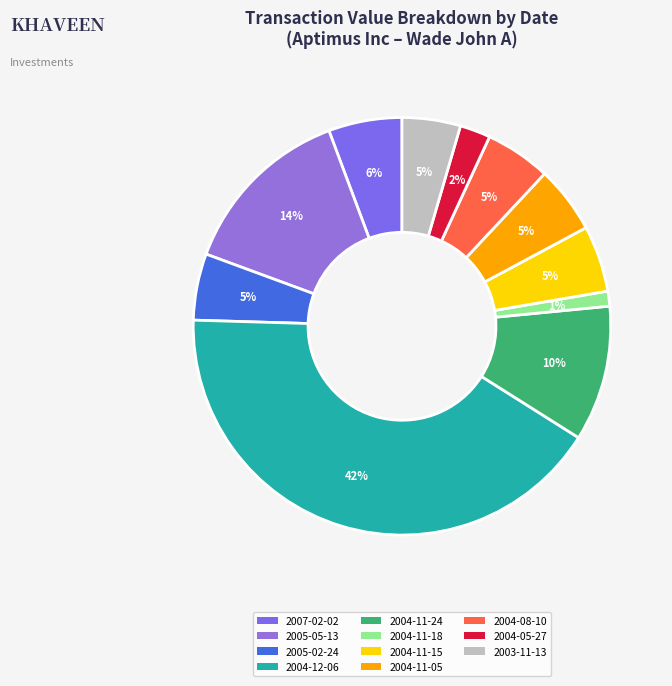

To the nearest percent, what percentage of the pie is 2005-05-13?

14%